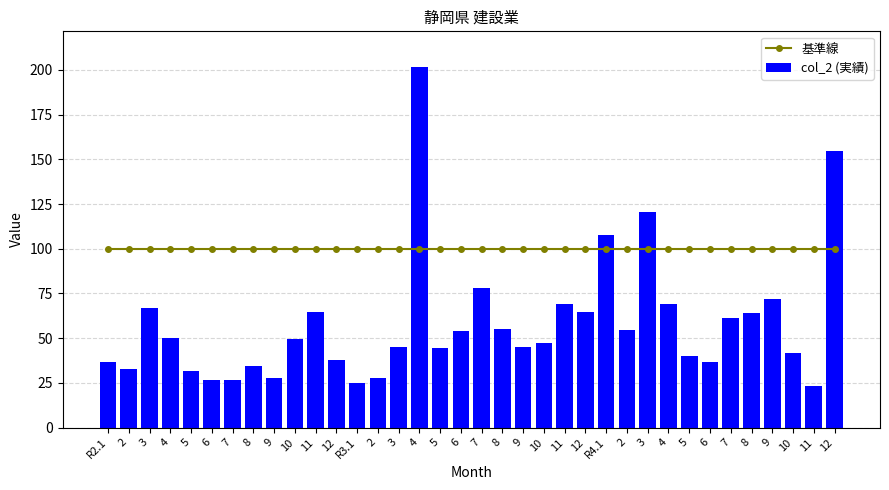

Does the chart contain stacked bars?

No